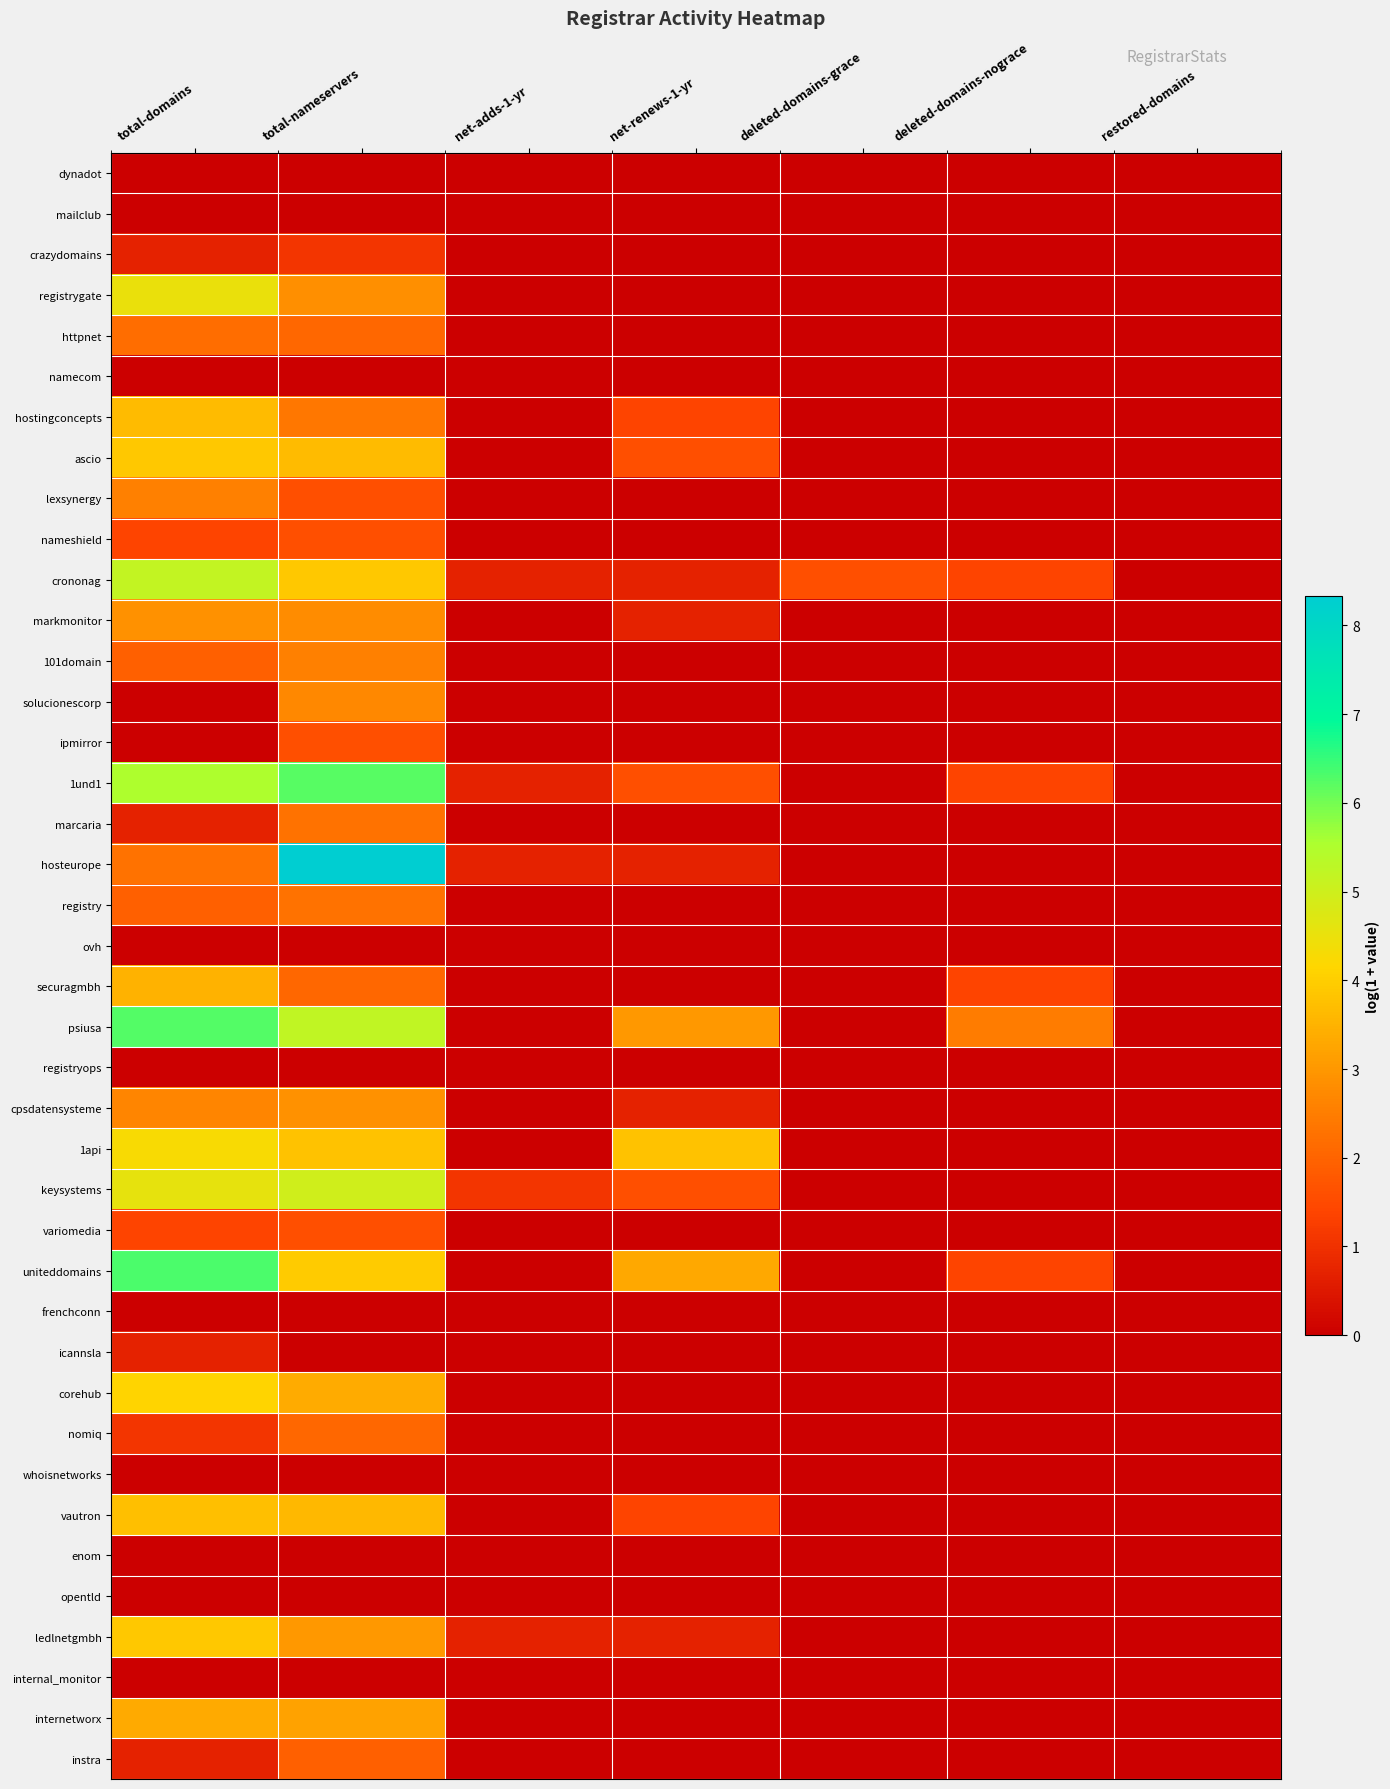

At which category is the sum across all series the highest?

total-nameservers